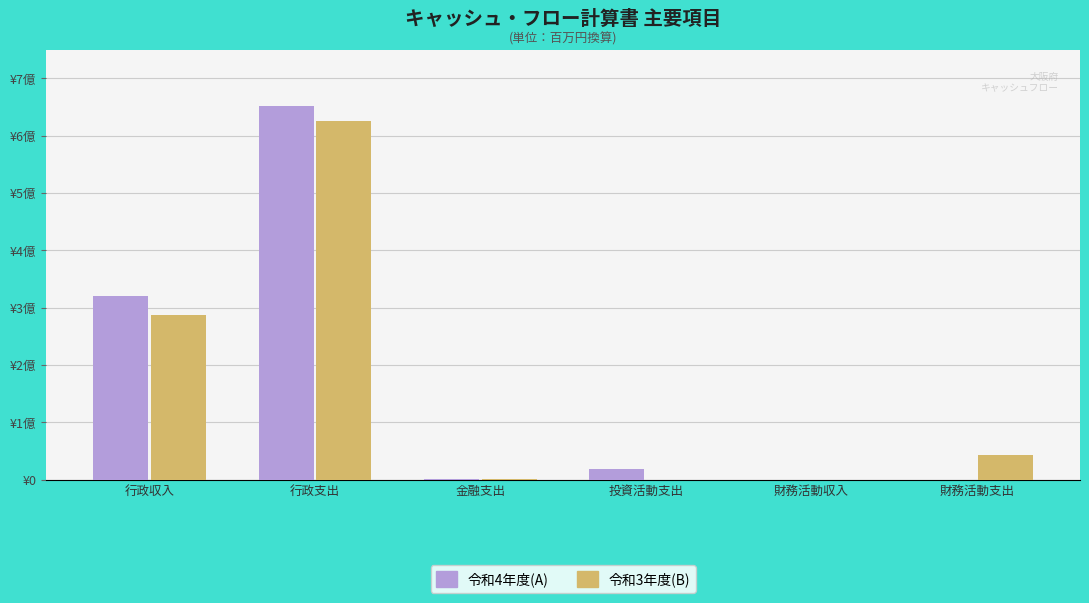

What are all the series names shown in the legend?

令和4年度(A), 令和3年度(B)